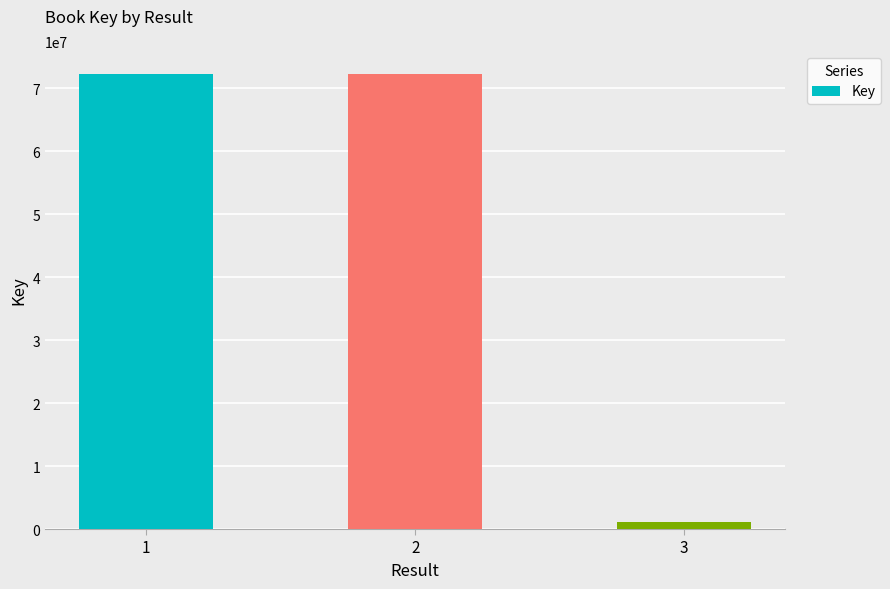

The chart shows a value of 49463705 at 2. True or false?

False